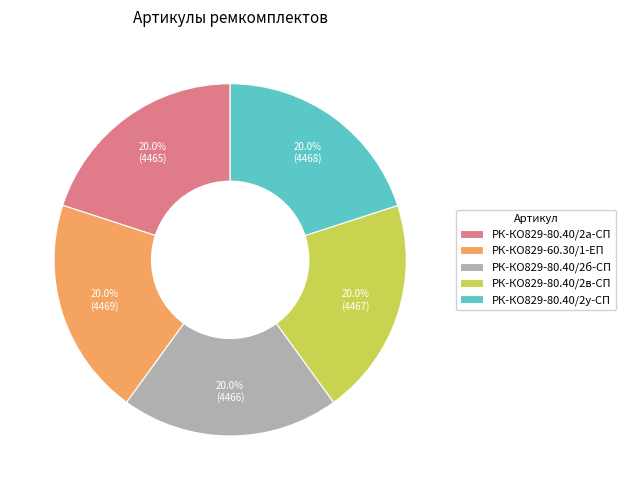

What is the ratio of the value at РК-КО829-60.30/1-ЕП to the value at РК-КО829-80.40/2в-СП?

1.0